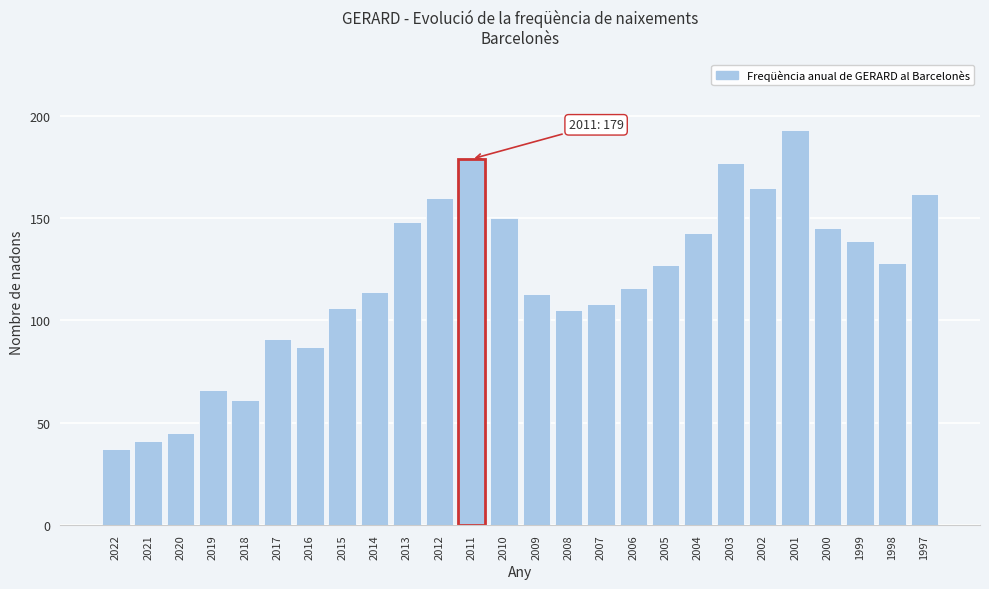

Reading left to right, extract all data points from this chart.

2022=37	2021=41	2020=45	2019=66	2018=61	2017=91	2016=87	2015=106	2014=114	2013=148	2012=160	2011=179	2010=150	2009=113	2008=105	2007=108	2006=116	2005=127	2004=143	2003=177	2002=165	2001=193	2000=145	1999=139	1998=128	1997=162